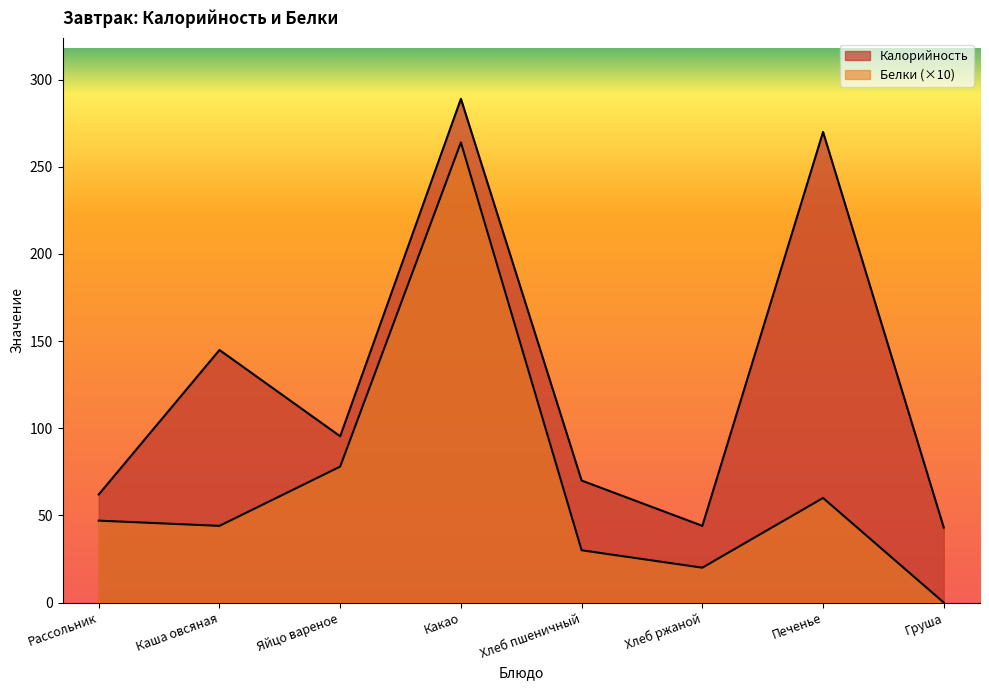

Reading left to right, list all the values displayed in this chart.

Калорийность: Рассольник=62.0	Каша овсяная=144.9	Яйцо вареное=95.4	Какао=289.0	Хлеб пшеничный=70.0	Хлеб ржаной=44.0	Печенье=270.0	Груша=43.0
Белки: Рассольник=47.0	Каша овсяная=44.0	Яйцо вареное=78.0	Какао=264.0	Хлеб пшеничный=30.0	Хлеб ржаной=20.0	Печенье=60.0	Груша=0.0